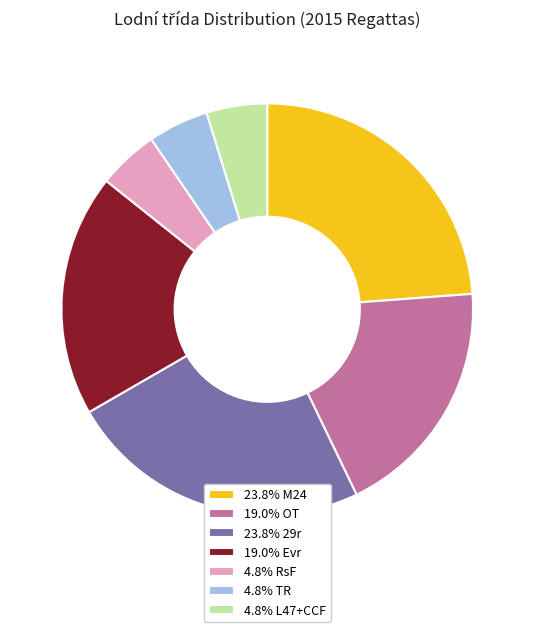

Is there a majority slice in this chart?

No